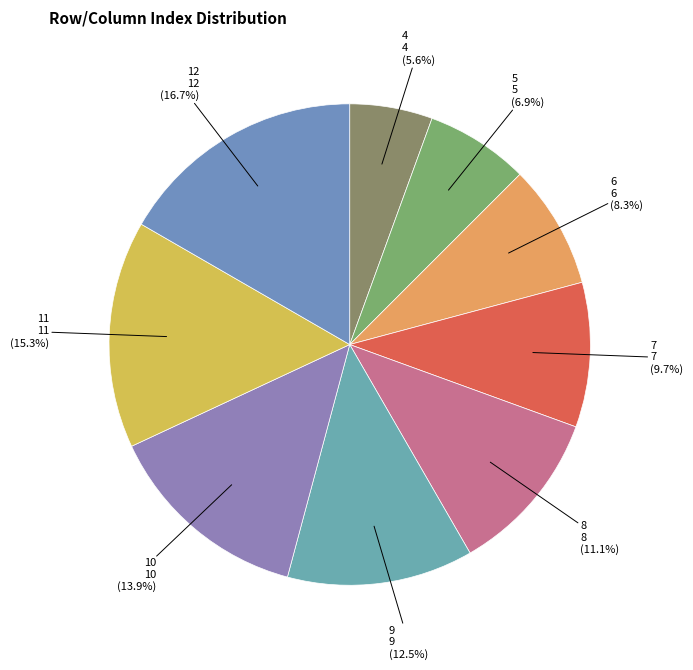

What is the smallest slice in the pie chart?

4